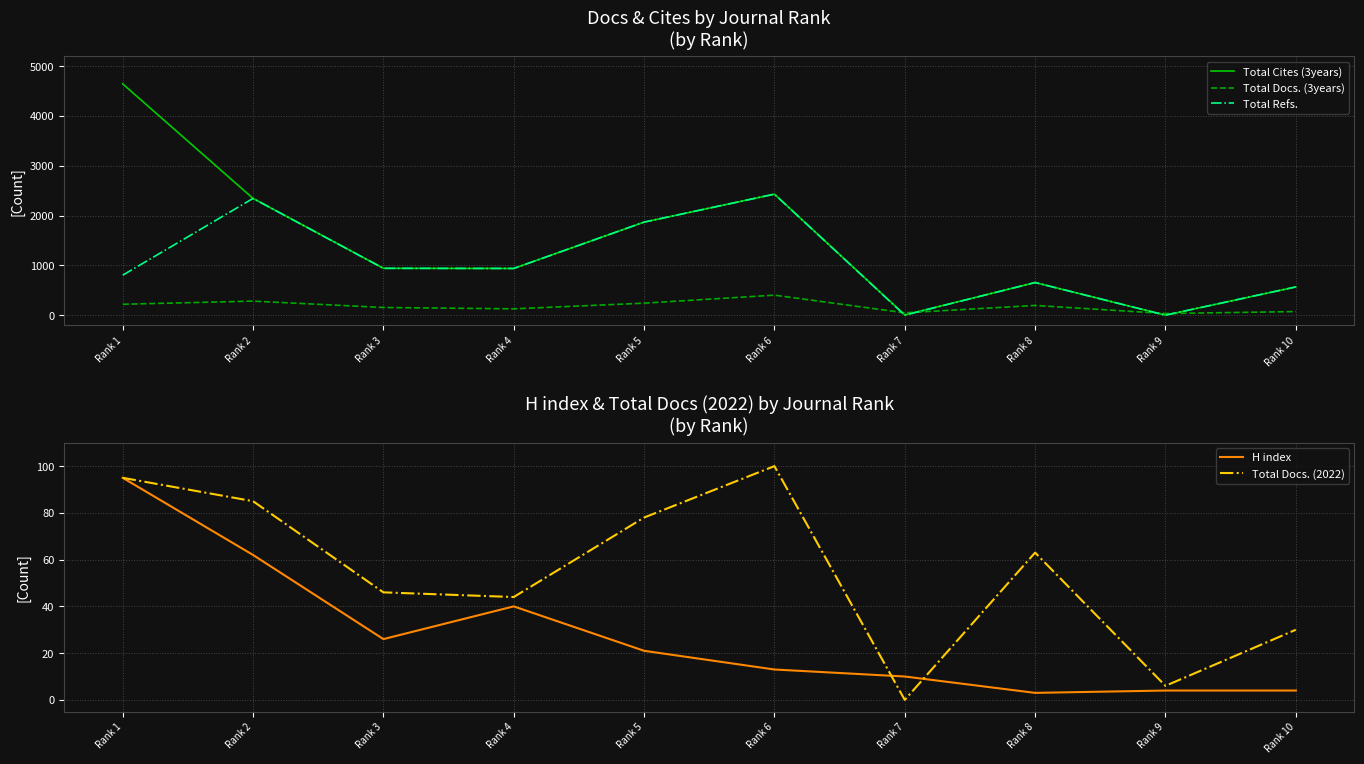

How many data points in Total Cites (3years) are less than 941?

5